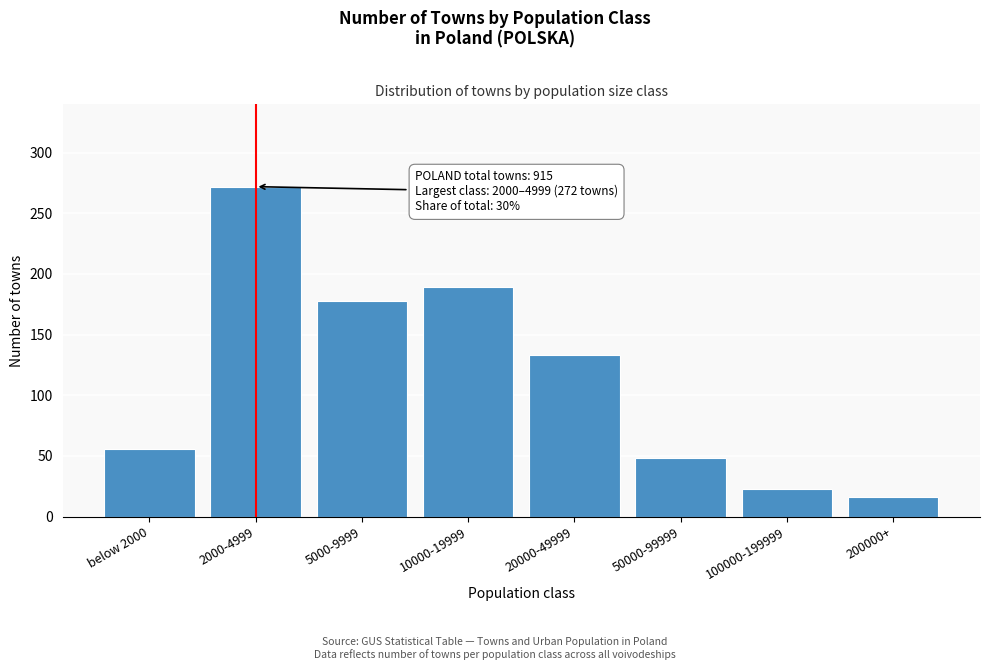

Reading right to left, extract all data points from this chart.

200000+=16	100000-199999=23	50000-99999=48	20000-49999=133	10000-19999=189	5000-9999=178	2000-4999=272	below 2000=56